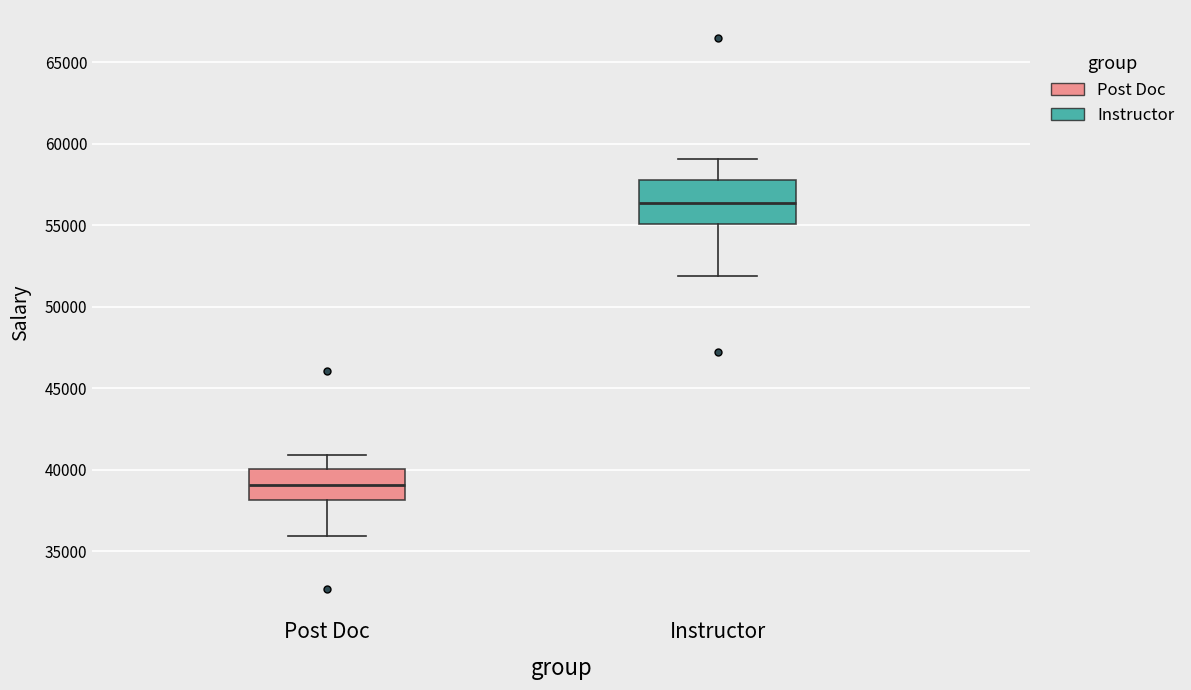

Reading left to right, read every box against the y-axis: the position of its median line, the range the box covers, and the ends of its whiskers. The values are not printed on the chart, so give them approximately, as read against the axis.

Post Doc: median 39000, box 38000 to 40000, whiskers 36000 to 41000
Instructor: median 56500, box 55000 to 58000, whiskers 52000 to 59000